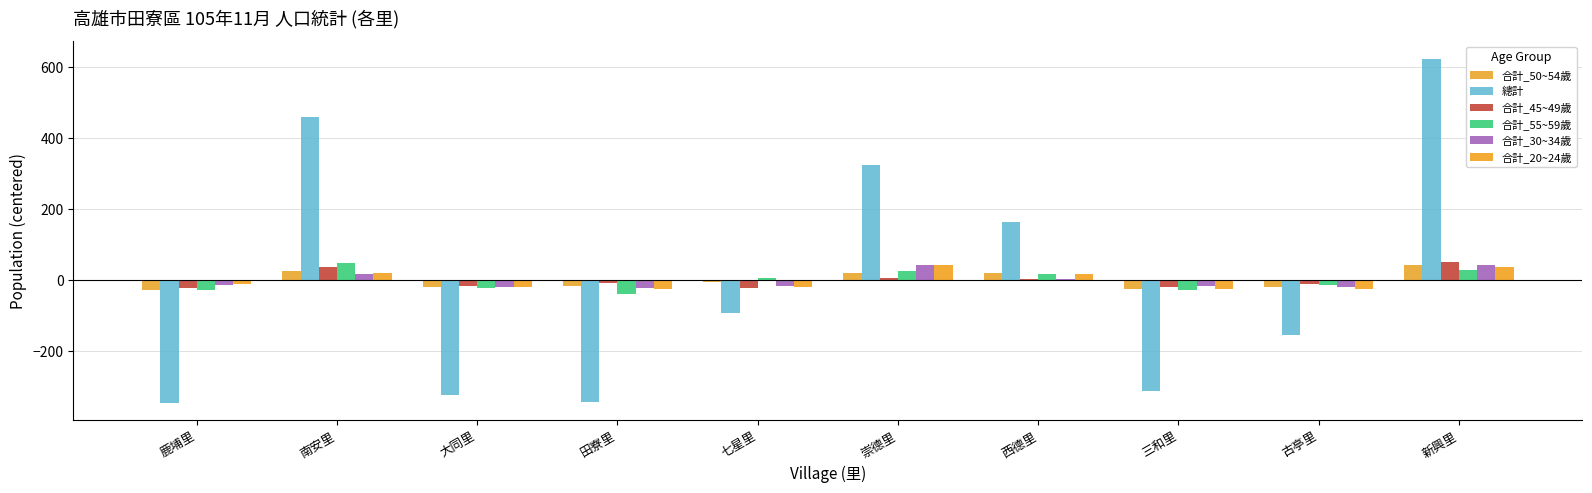

Reading right to left, extract all data points from this chart.

合計_50~54歲: 新興里=44.3	古亭里=-17.7	三和里=-24.7	西德里=20.3	崇德里=19.3	七星里=-5.7	田寮里=-14.7	大同里=-19.7	南安里=27.3	鹿埔里=-28.7
總計: 新興里=623.8	古亭里=-154.2	三和里=-311.2	西德里=162.8	崇德里=323.8	七星里=-91.2	田寮里=-343.2	大同里=-324.2	南安里=459.8	鹿埔里=-346.2
合計_45~49歲: 新興里=50.2	古亭里=-11.8	三和里=-18.8	西德里=3.2	崇德里=7.2	七星里=-22.8	田寮里=-7.8	大同里=-15.8	南安里=37.2	鹿埔里=-20.8
合計_55~59歲: 新興里=28.7	古亭里=-12.3	三和里=-26.3	西德里=17.7	崇德里=25.7	七星里=6.7	田寮里=-38.3	大同里=-21.3	南安里=47.7	鹿埔里=-28.3
合計_30~34歲: 新興里=42.9	古亭里=-20.1	三和里=-16.1	西德里=3.9	崇德里=42.9	七星里=-17.1	田寮里=-21.1	大同里=-20.1	南安里=18.9	鹿埔里=-14.1
合計_20~24歲: 新興里=36.9	古亭里=-24.1	三和里=-25.1	西德里=18.9	崇德里=42.9	七星里=-18.1	田寮里=-24.1	大同里=-18.1	南安里=19.9	鹿埔里=-9.1